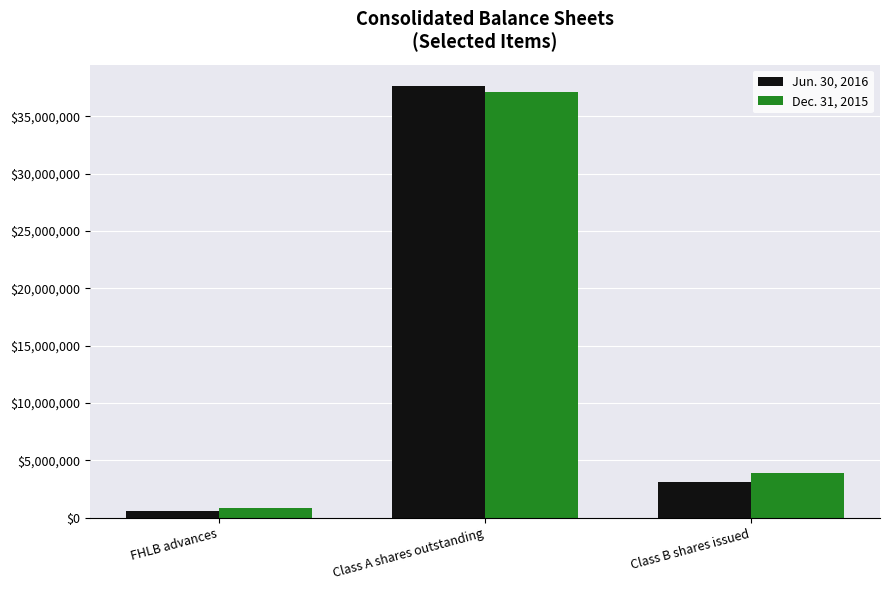

How many groups of bars are there?

3